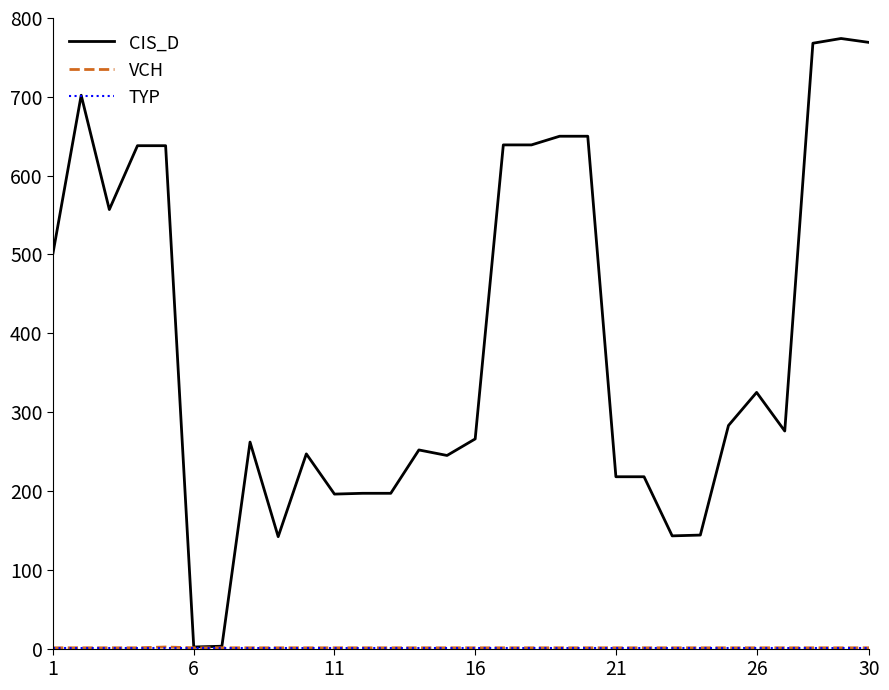

Which series has the widest spread of values?

CIS_D